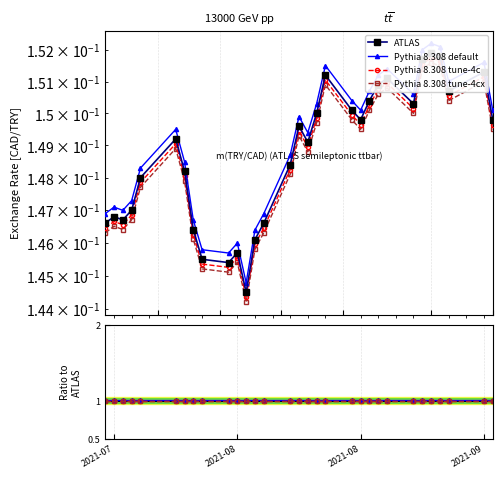

What is the smallest value displayed?

0.1